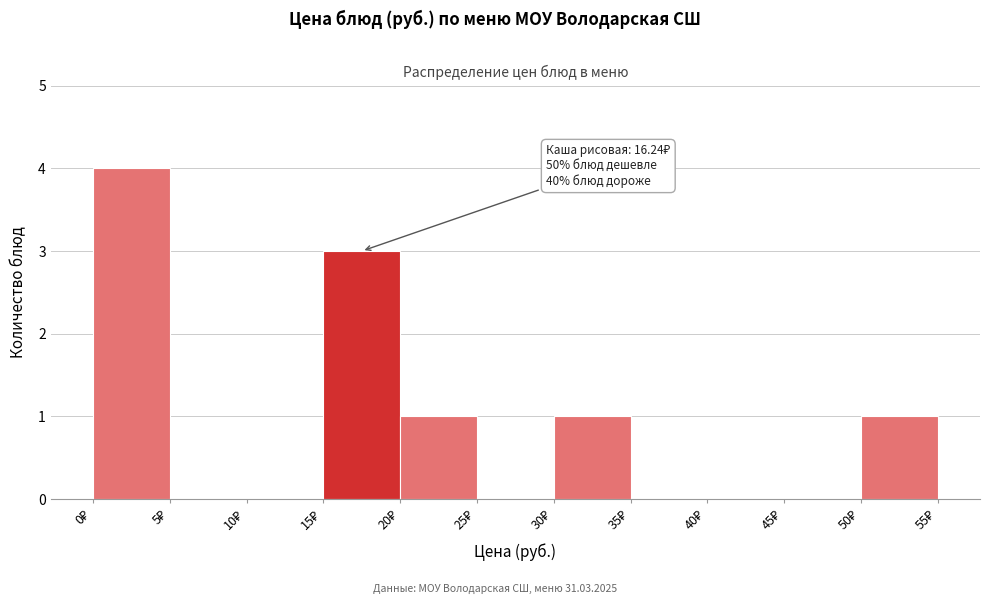

Which range on the x-axis has the tallest bar?

0 to 5